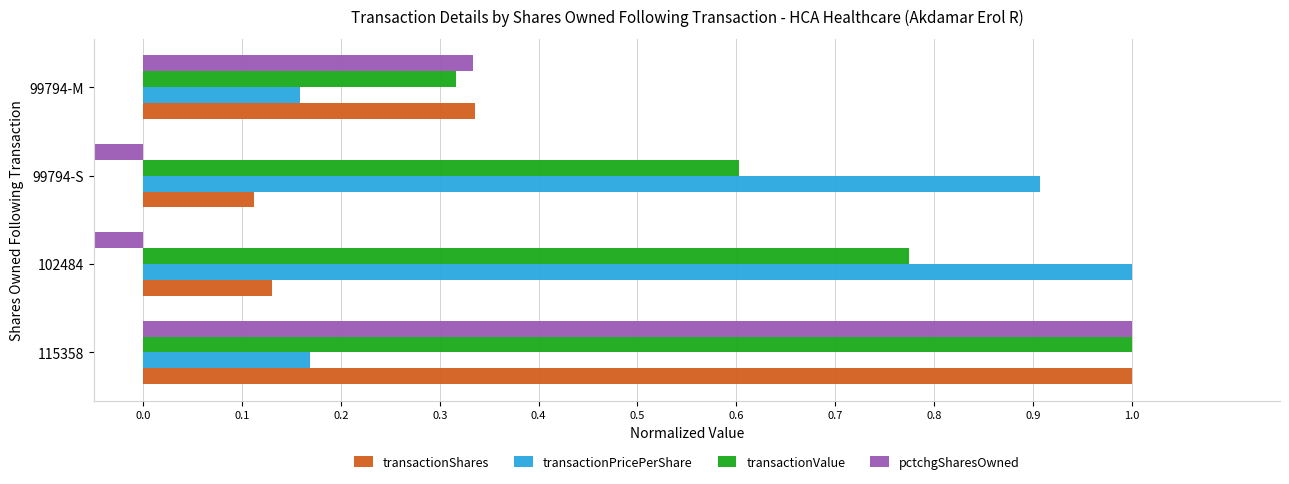

Rank the series by their average value, from highest to lowest.

transactionValue, transactionPricePerShare, transactionShares, pctchgSharesOwned